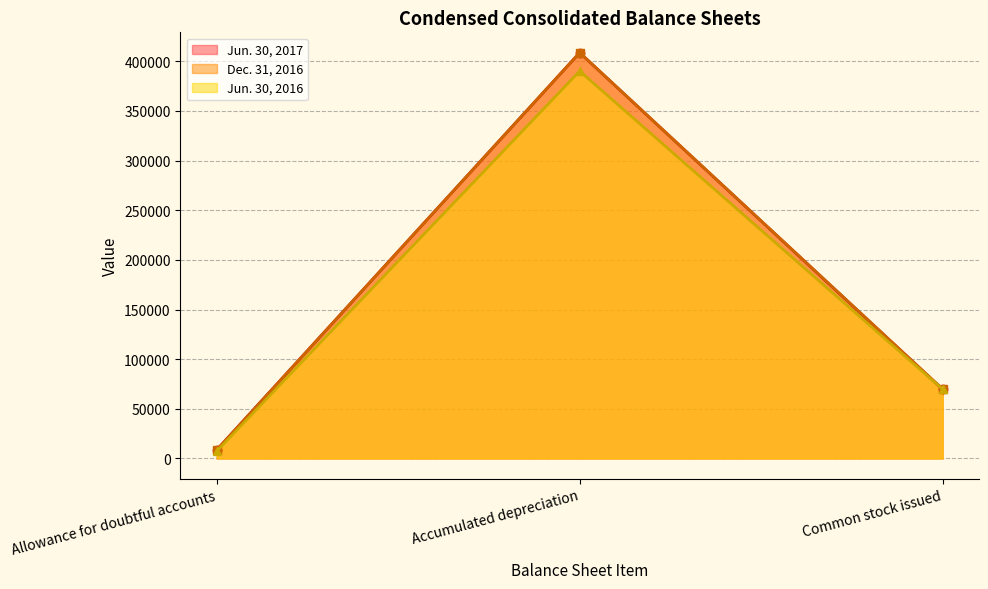

True or false: Jun. 30, 2017 has a value of 408625 at Accumulated depreciation.

True